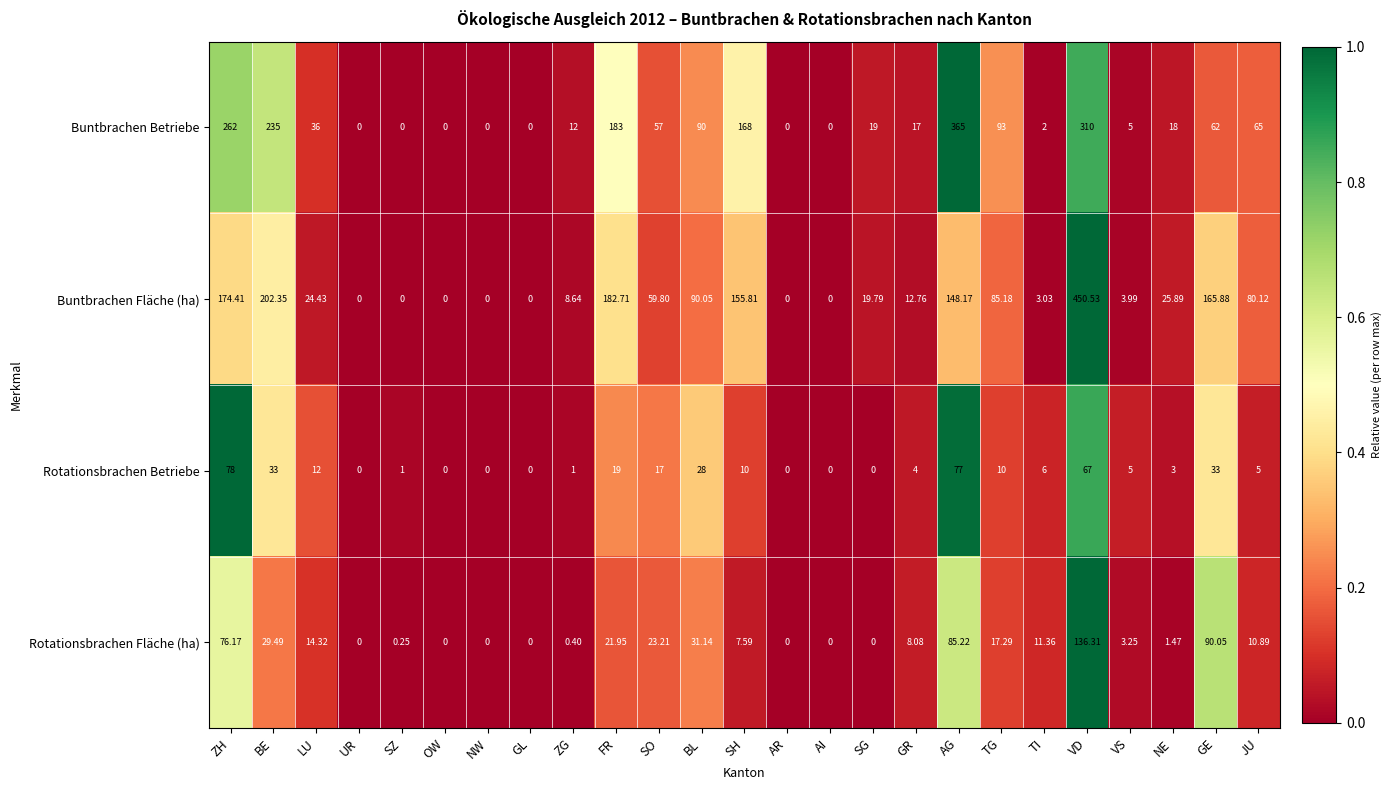

What is the total value across all series at GR?

41.8